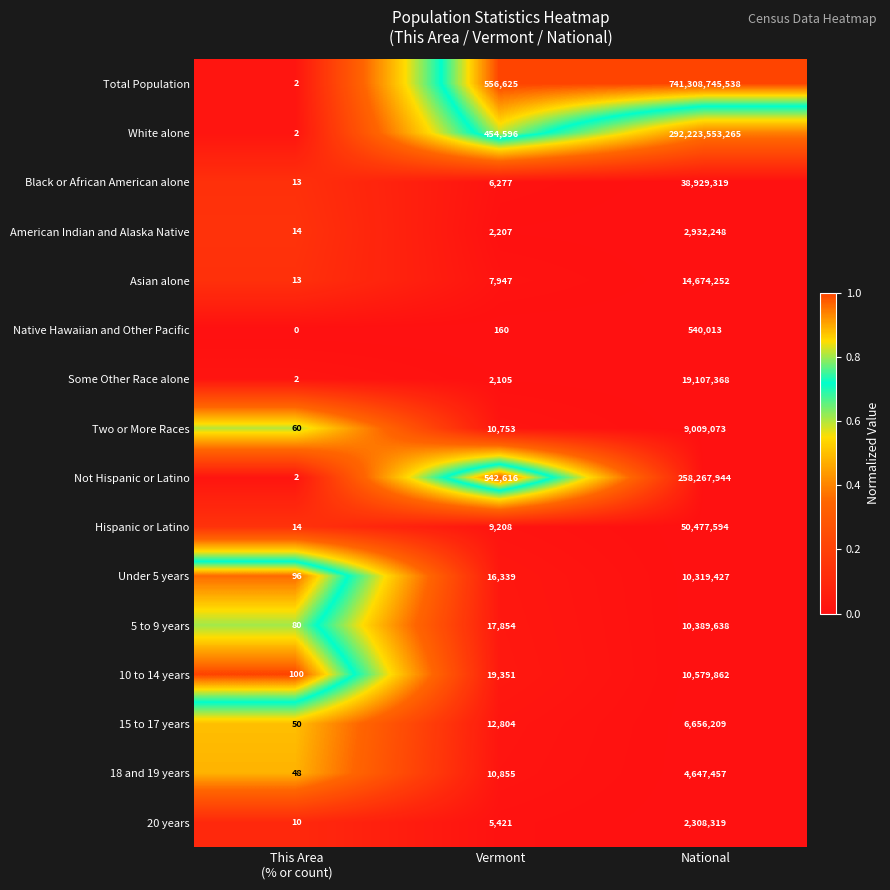

Which category has the highest value across all series?

National